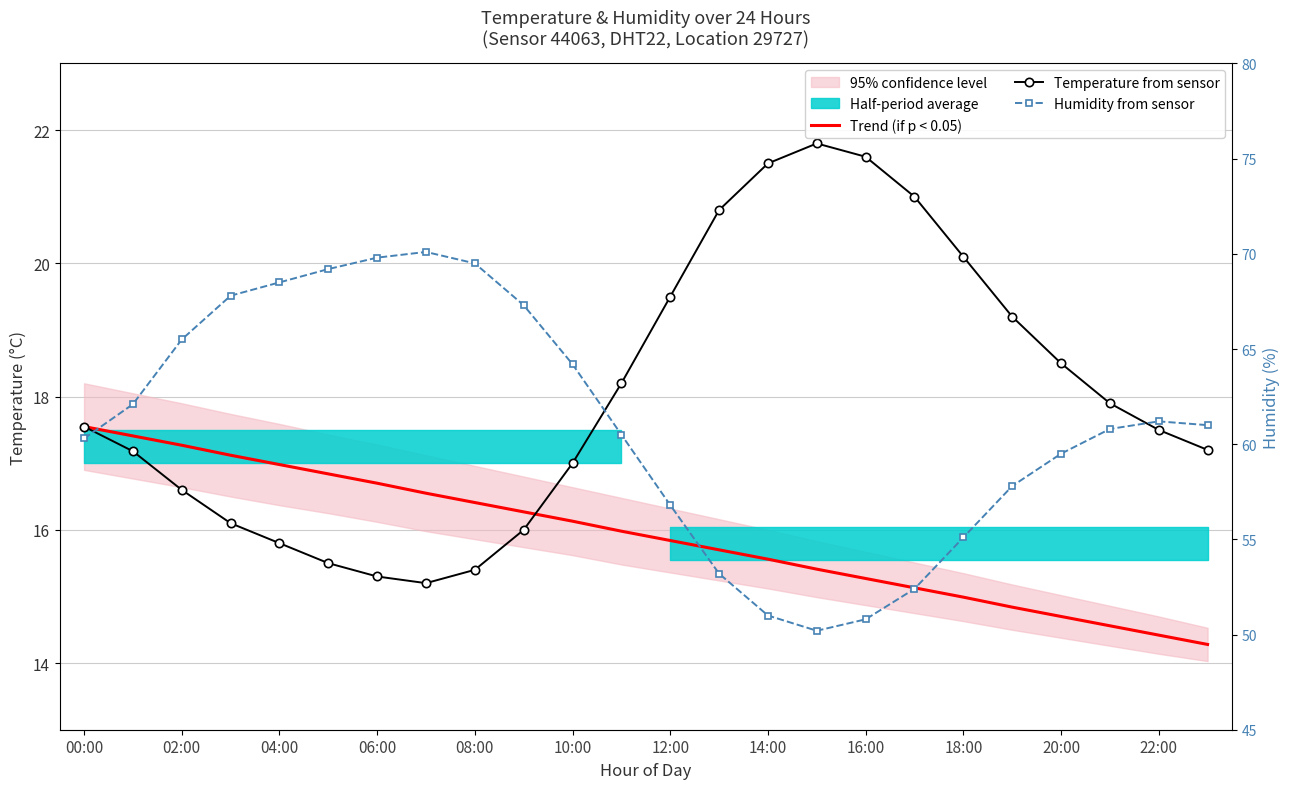

The value of Trend (if p < 0.05) at 22:00 is 8.5. True or false?

False